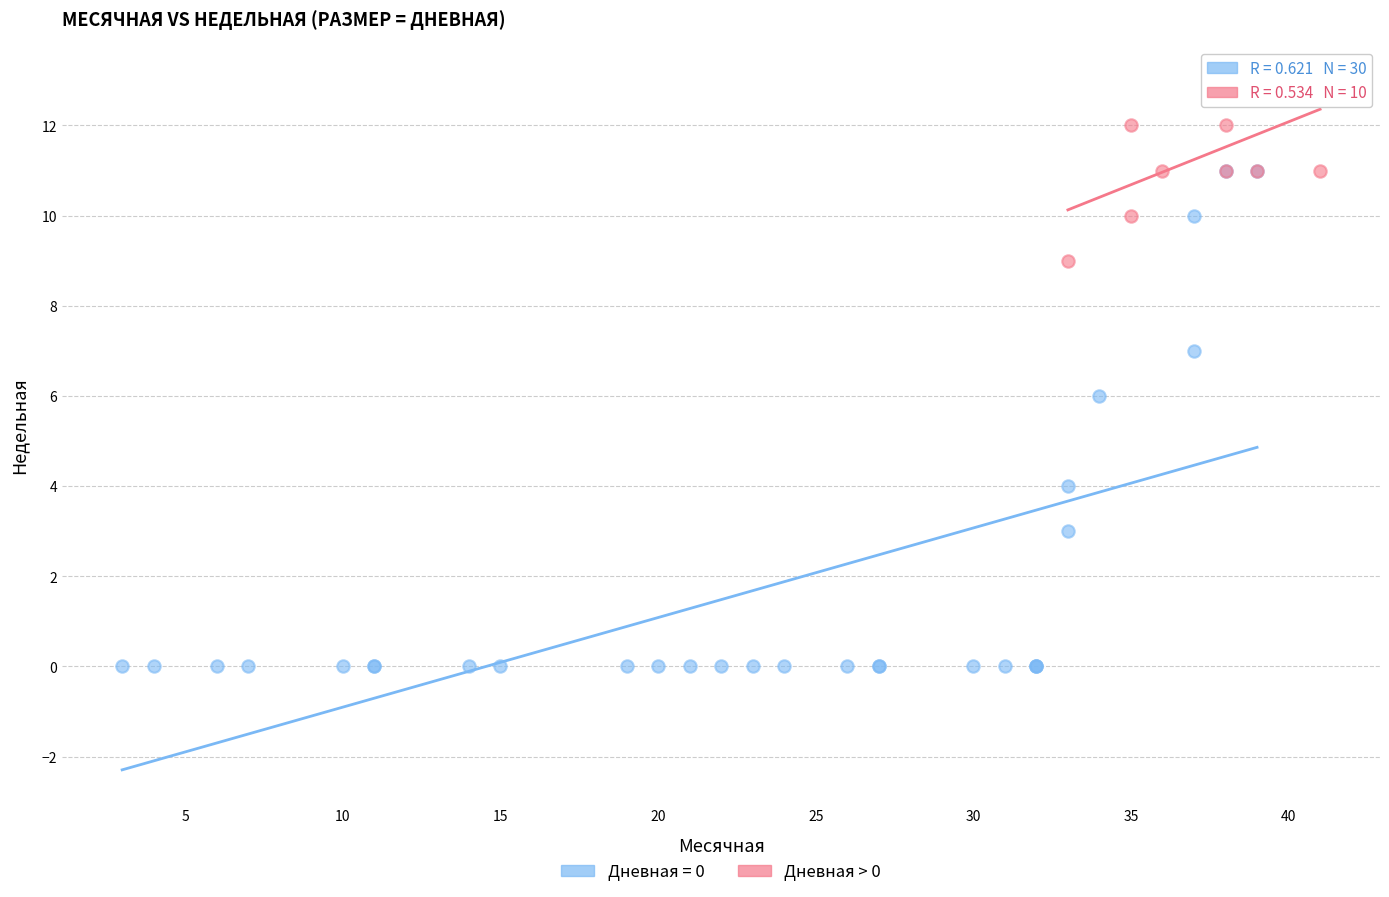

Which series reaches the maximum Y coordinate?

Дневная > 0